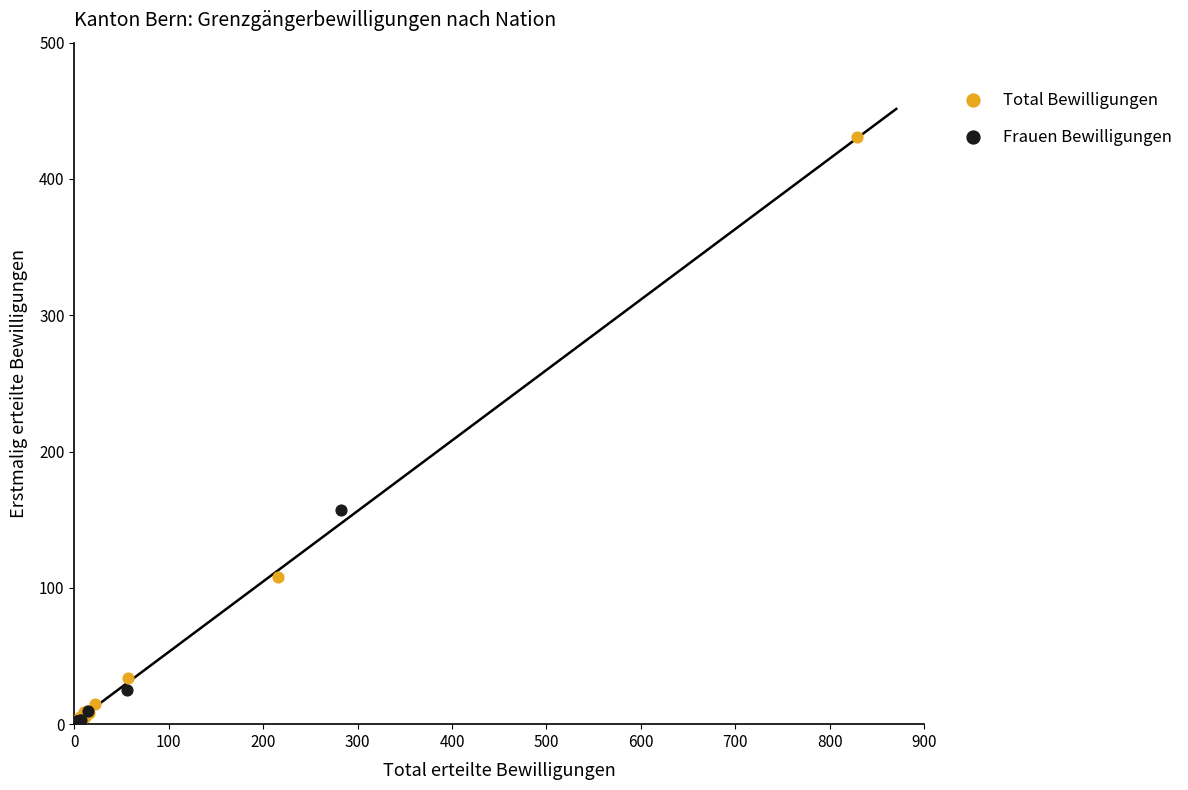

Which series has the largest Y range (max minus min)?

Total Bewilligungen